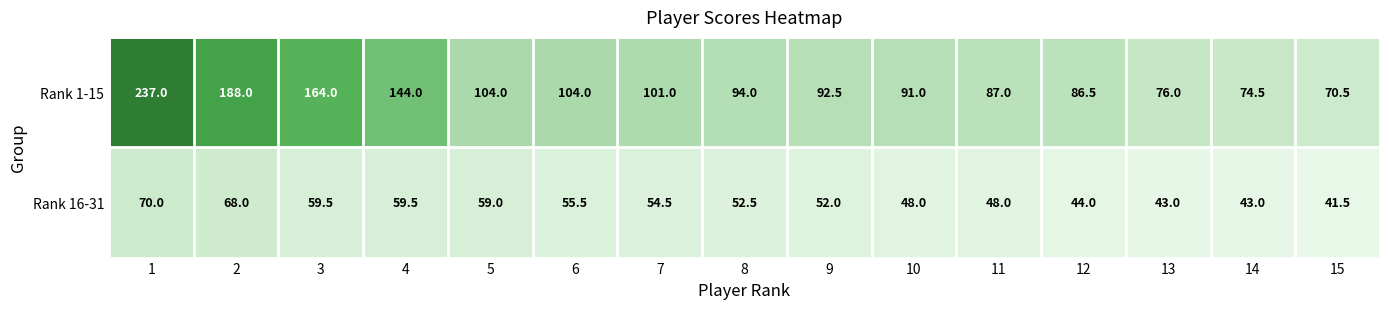

Rank the series by their maximum value, from lowest to highest.

Rank 16-31, Rank 1-15